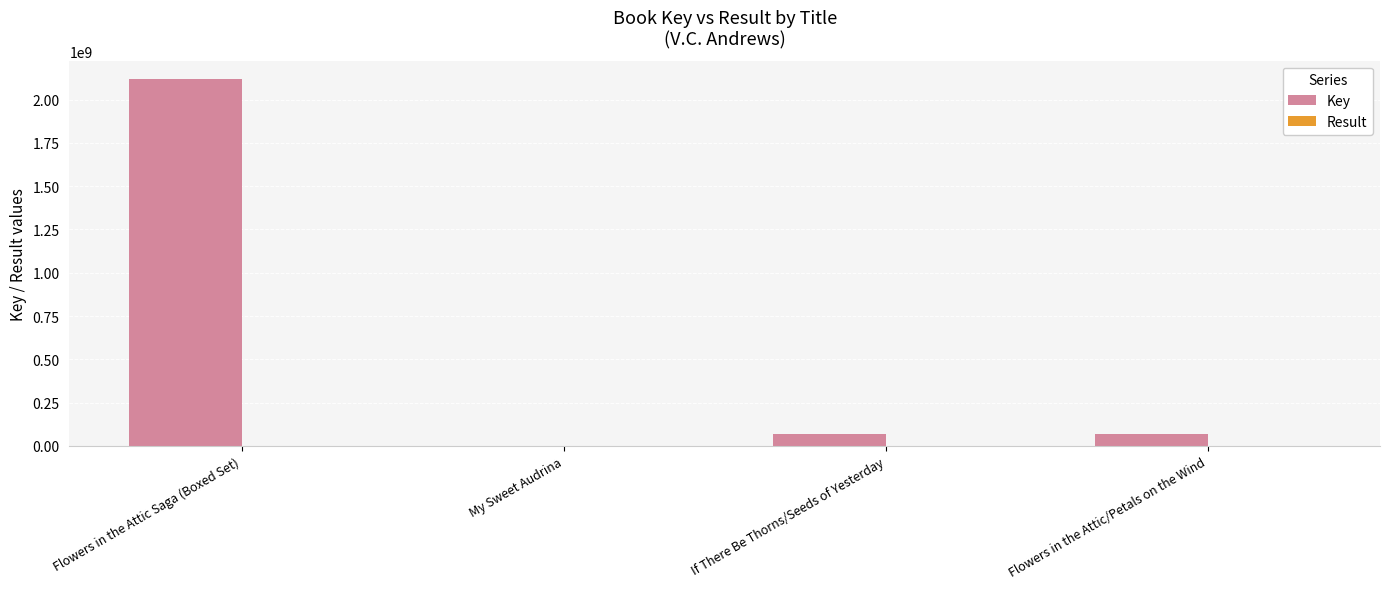

What is the sum of all Key values?

2256680203